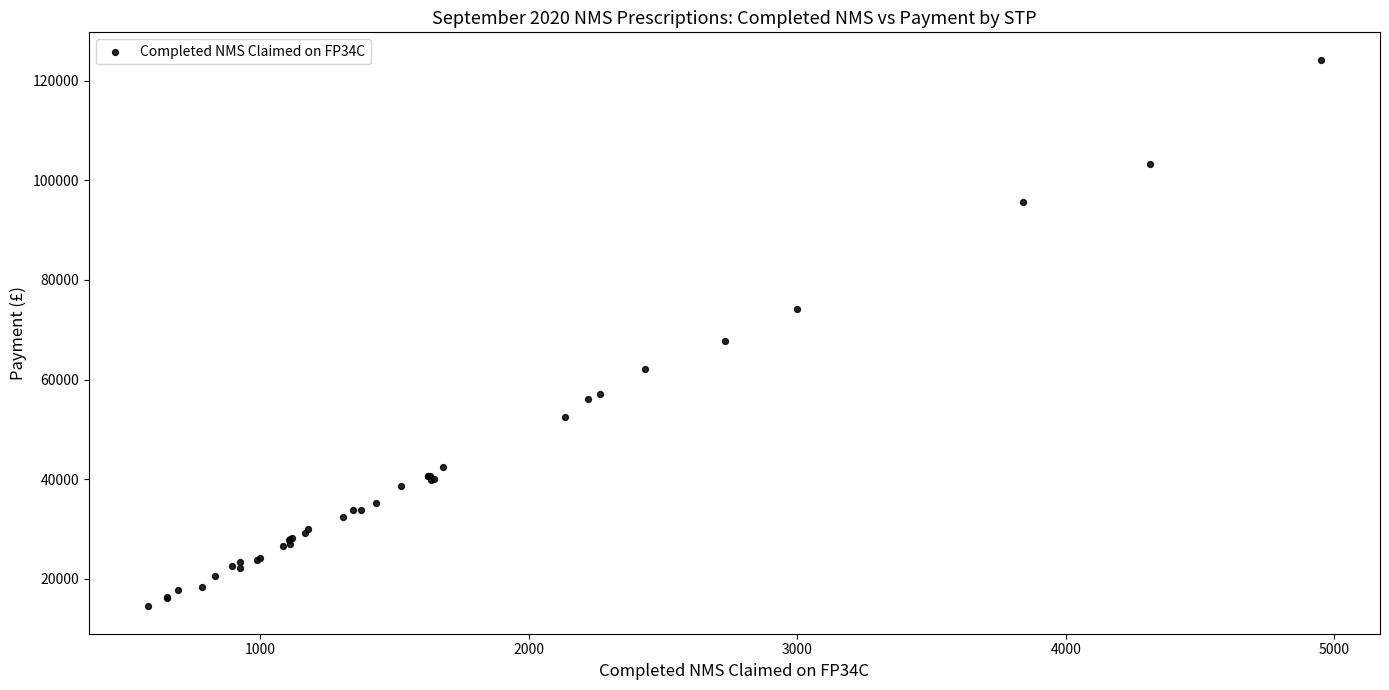

What Y value in the scatter plot is closest to 69342?

67811